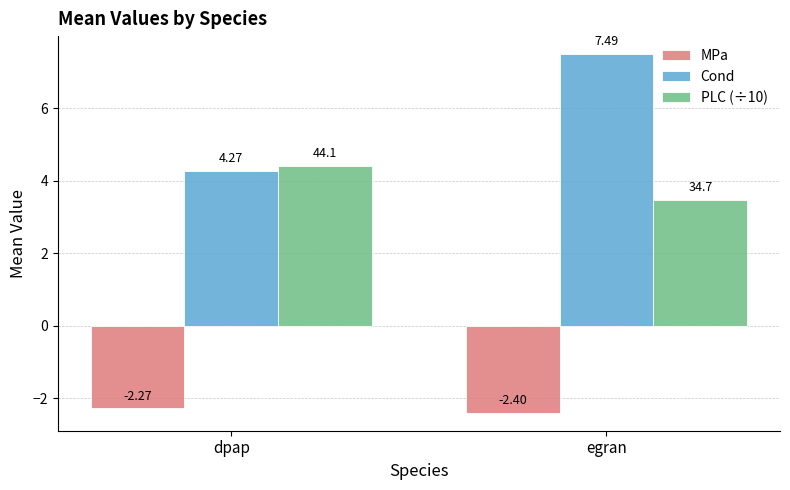

At which label does MPa reach its minimum?

egran